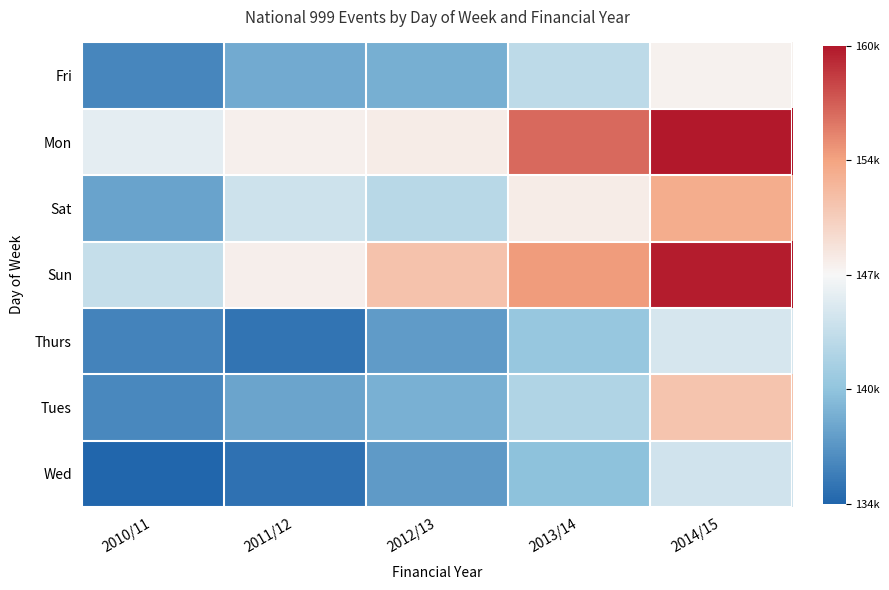

Reading left to right, list all the values displayed in this chart.

Fri: 2010/11=-0.8	2011/12=-0.6	2012/13=-0.6	2013/14=-0.3	2014/15=0.0
Mon: 2010/11=-0.1	2011/12=0.0	2012/13=0.1	2013/14=0.7	2014/15=1.0
Sat: 2010/11=-0.7	2011/12=-0.2	2012/13=-0.3	2013/14=0.1	2014/15=0.4
Sun: 2010/11=-0.2	2011/12=0.1	2012/13=0.3	2013/14=0.5	2014/15=1.0
Thurs: 2010/11=-0.8	2011/12=-0.9	2012/13=-0.7	2013/14=-0.5	2014/15=-0.2
Tues: 2010/11=-0.8	2011/12=-0.7	2012/13=-0.6	2013/14=-0.3	2014/15=0.3
Wed: 2010/11=-1.0	2011/12=-0.9	2012/13=-0.7	2013/14=-0.5	2014/15=-0.2